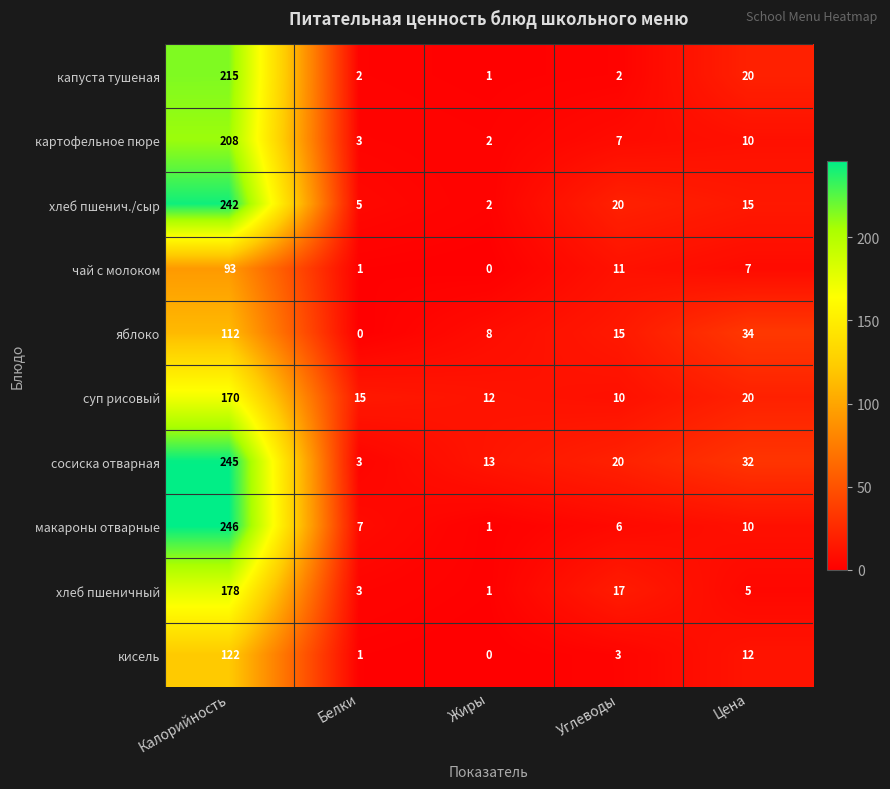

List the labels in order of суп рисовый value, largest first.

Калорийность, Цена, Белки, Жиры, Углеводы